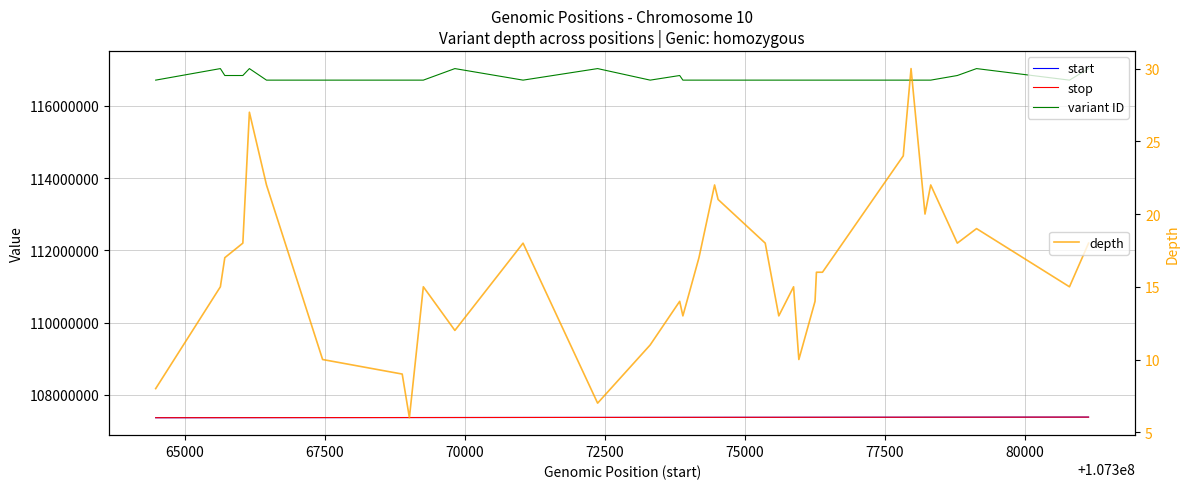

The start series shows 179967128 at 19. True or false?

False